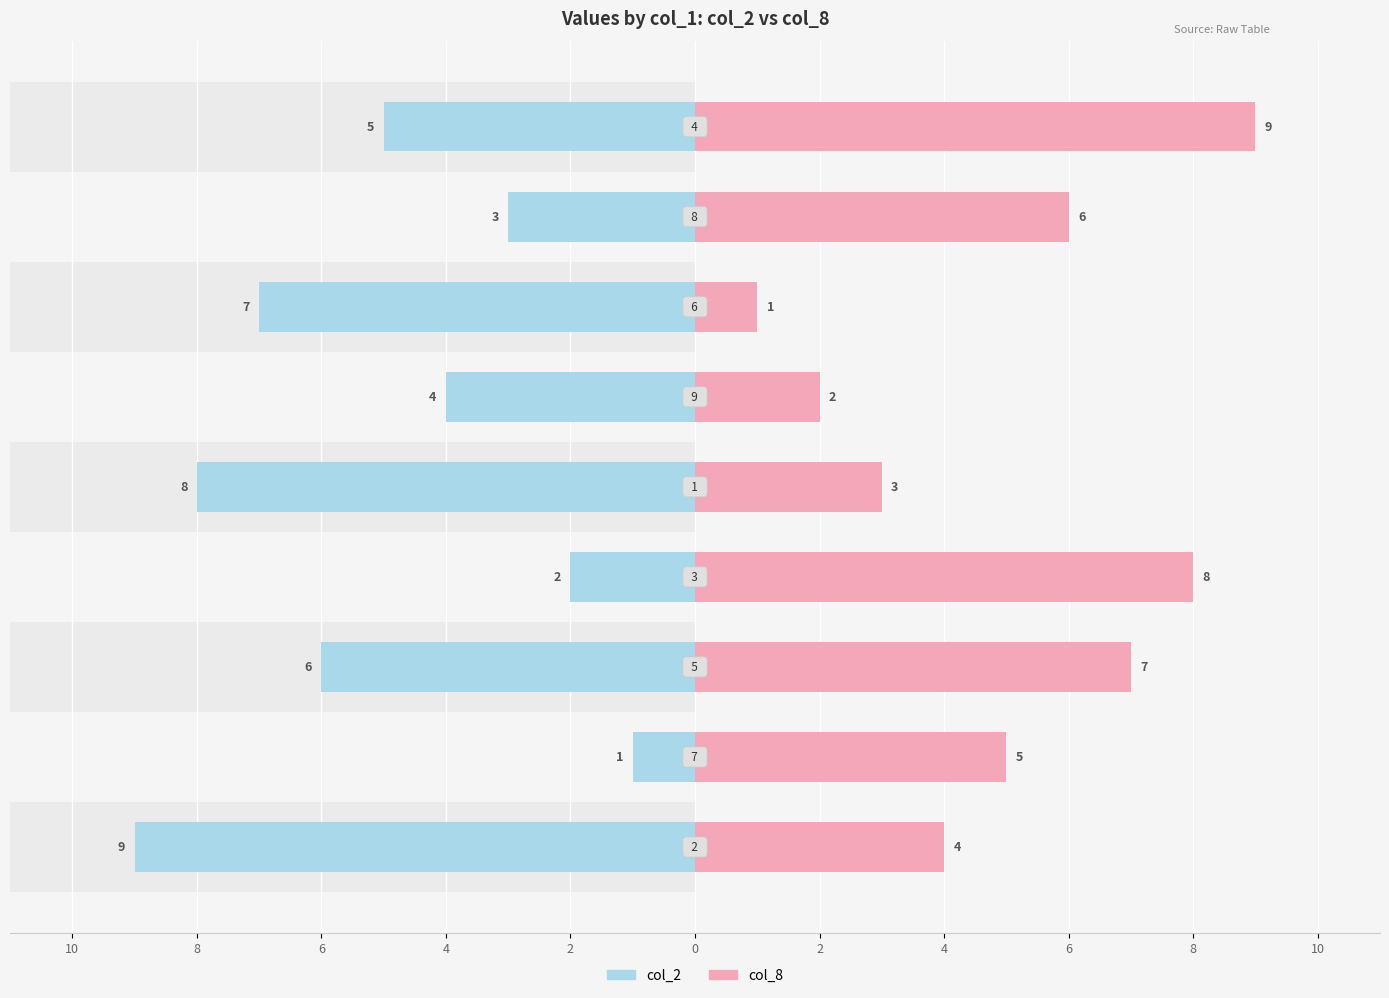

Which series has the largest range (max minus min)?

col_2